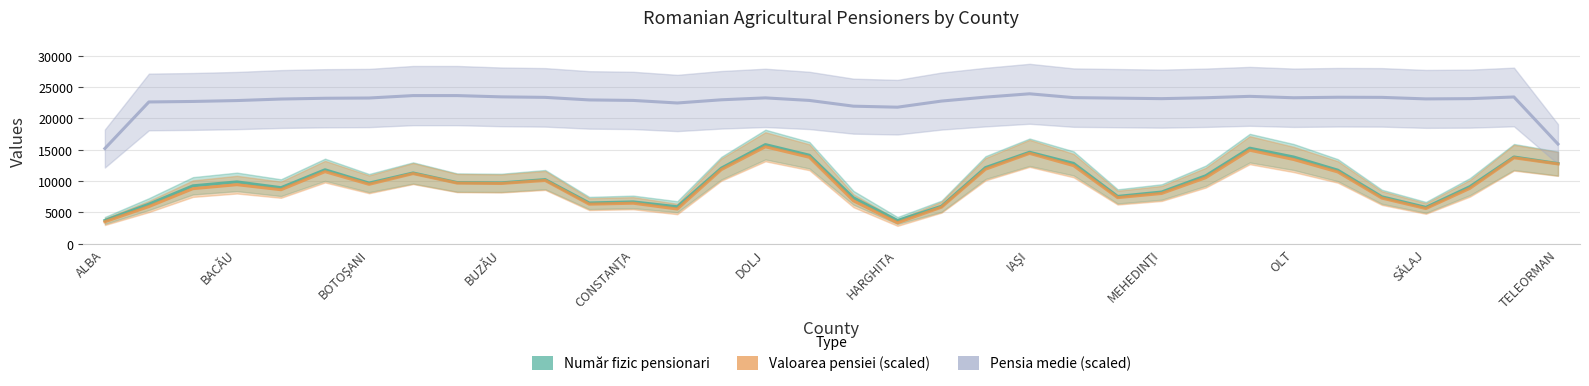

True or false: Valoarea pensiei (scaled) and Număr fizic pensionari cross at least once.

False